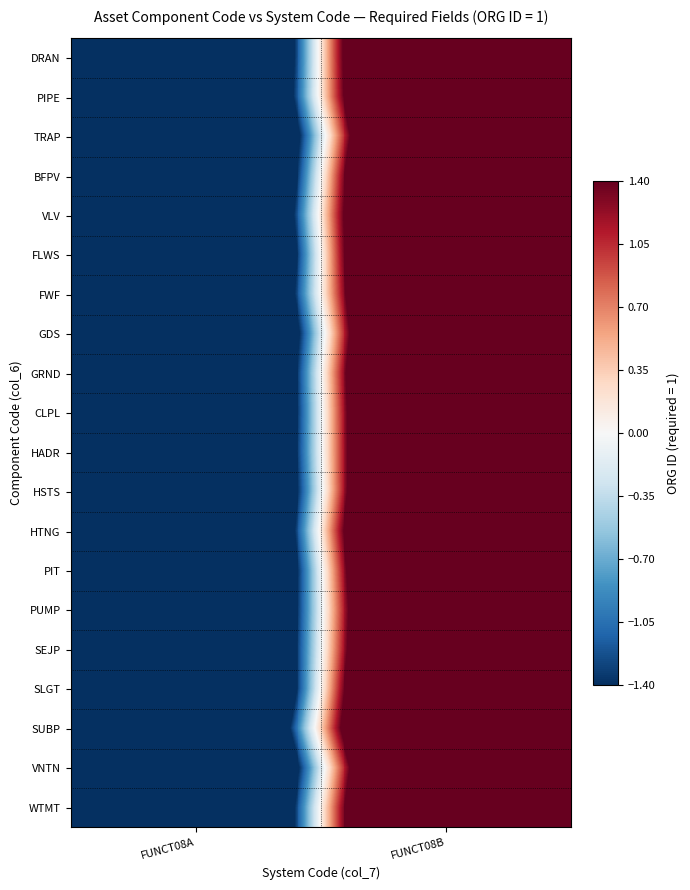

What is the spread (max minus min) of values at FUNCT08B?

0.7